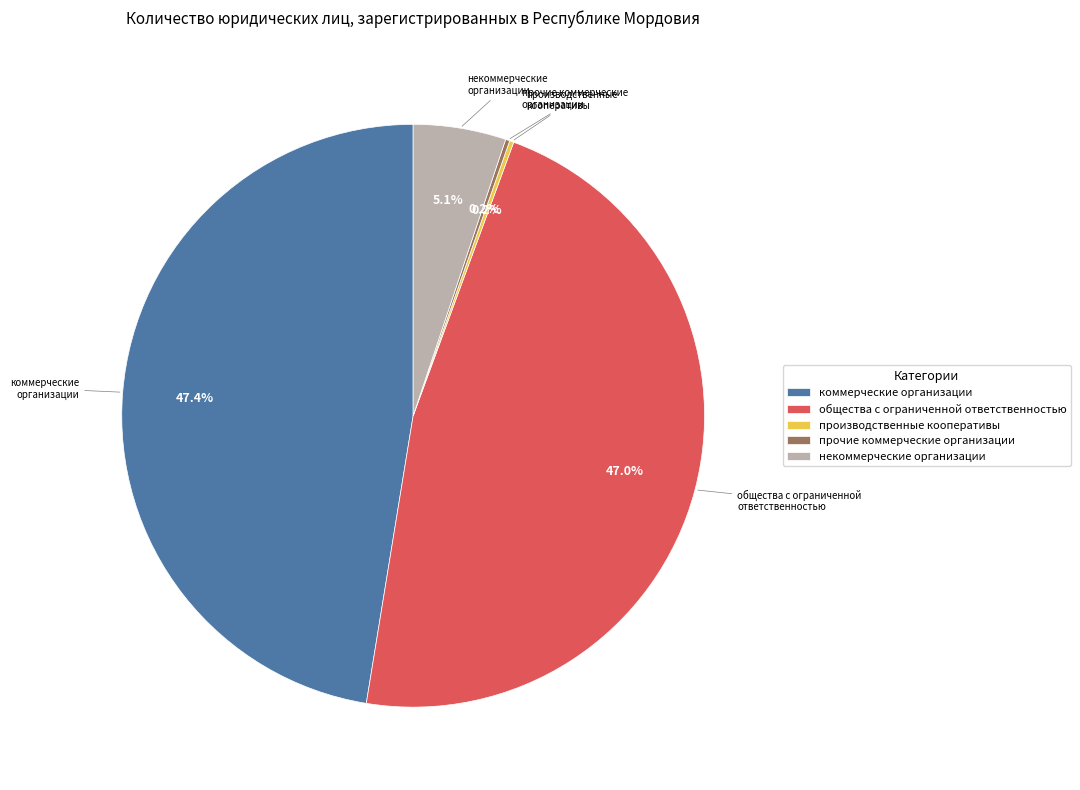

Do коммерческие организации and некоммерческие организации together represent more than half of the pie?

Yes